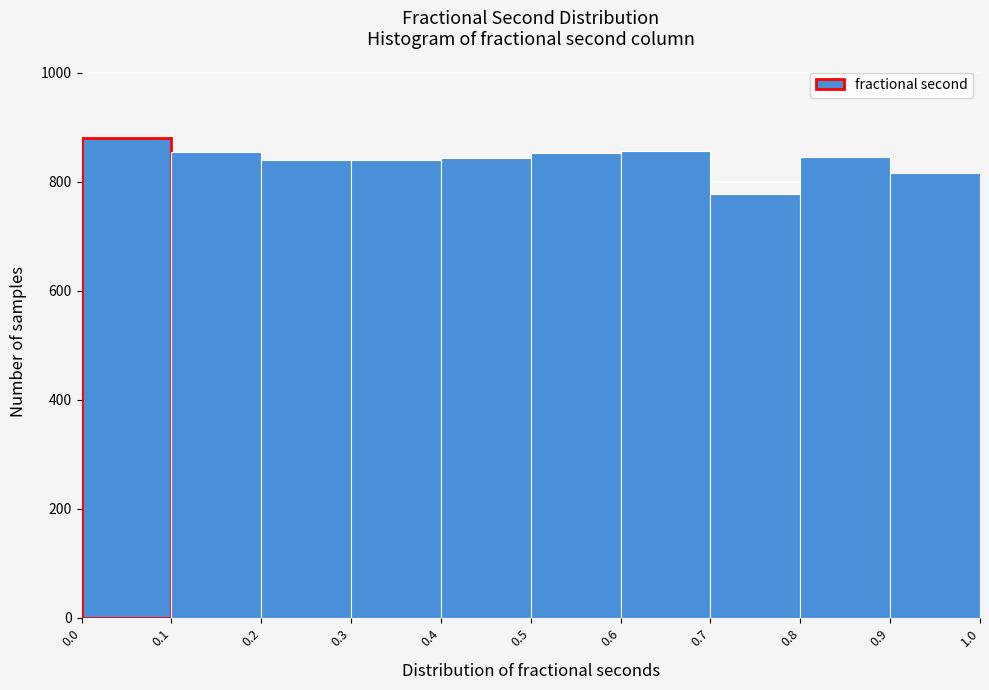

What is the height of the bar covering 0.9 to 1.0 on the x-axis? The values are not printed on the chart, so give them approximately, as read against the axis.

820